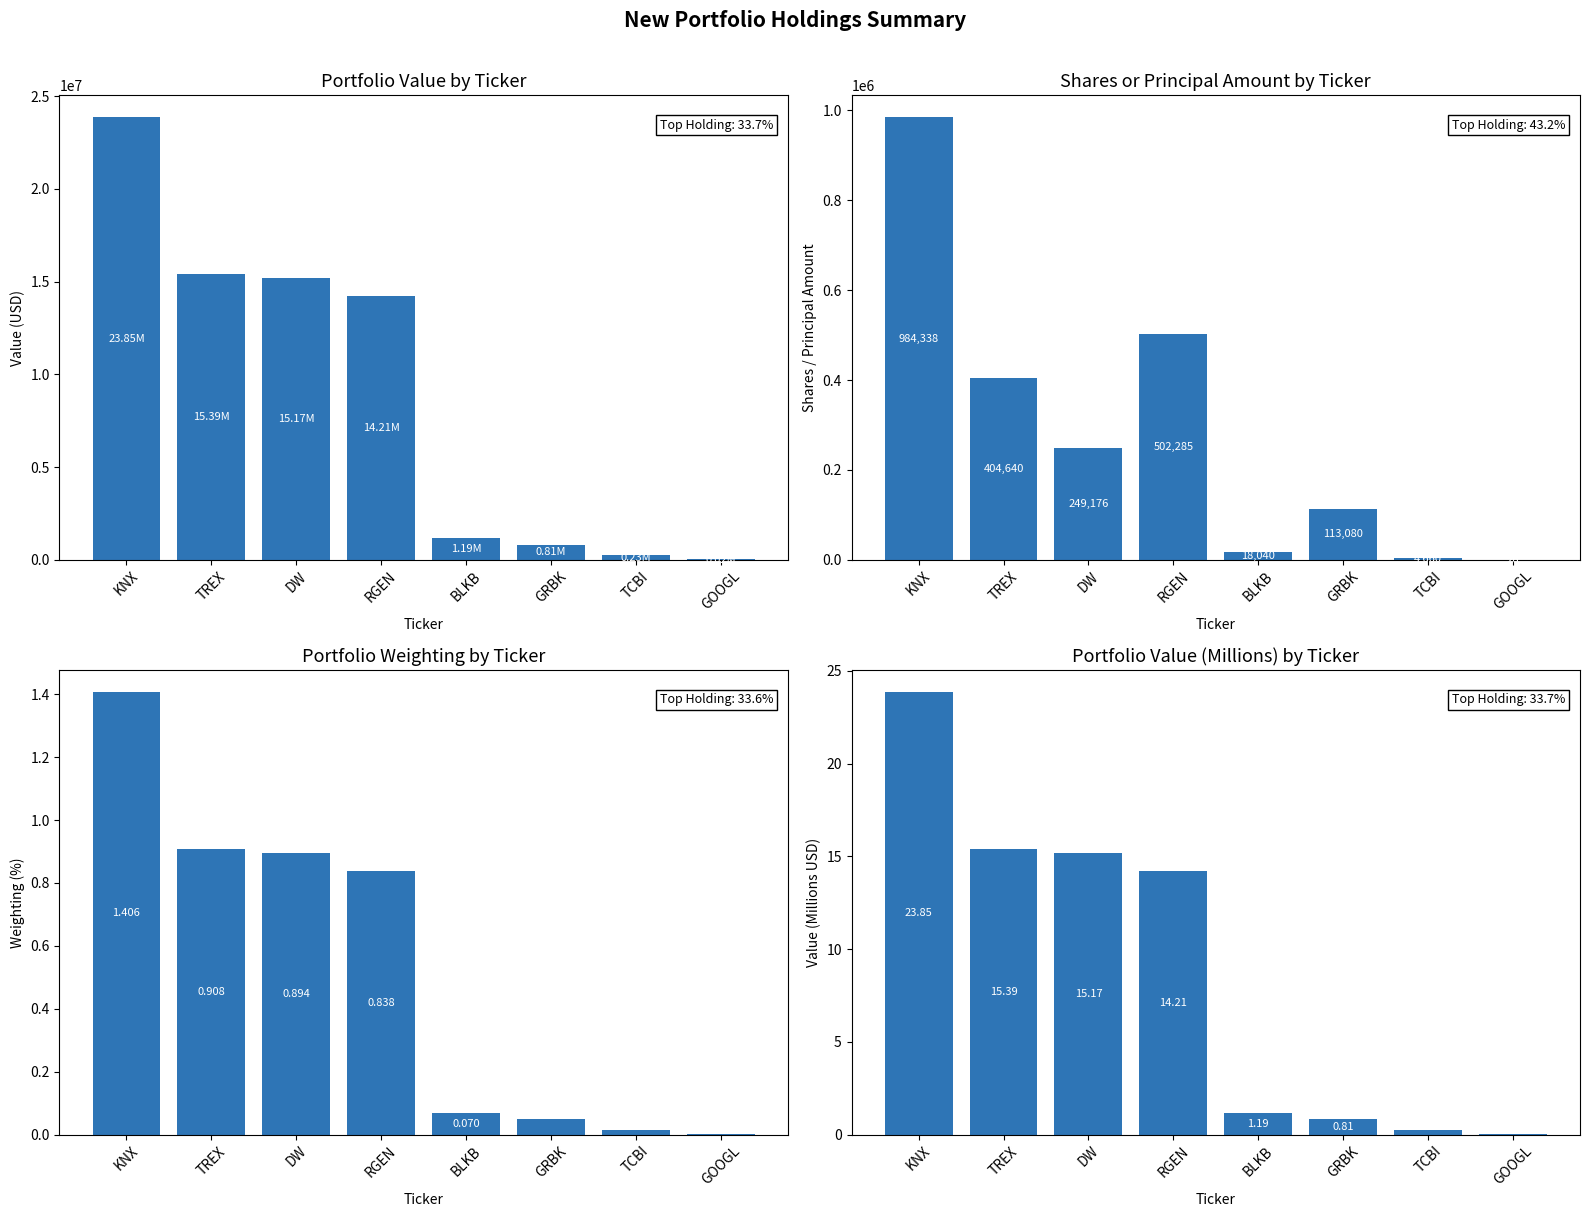

Which series changed the most between TCBI and GOOGL?

Value